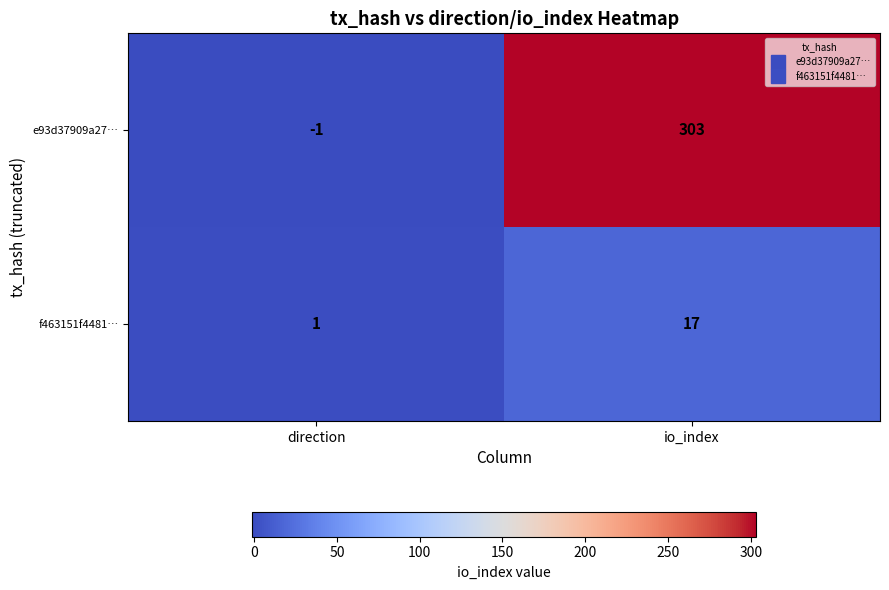

Where is e93d37909a27… nearest to the value 151?

direction